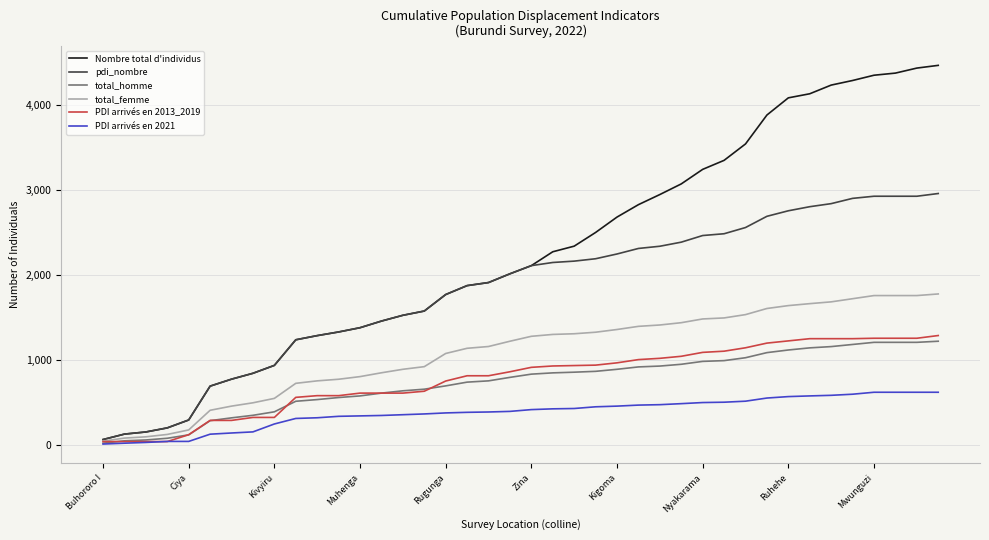

Which series has the widest spread of values?

Nombre total d'individus